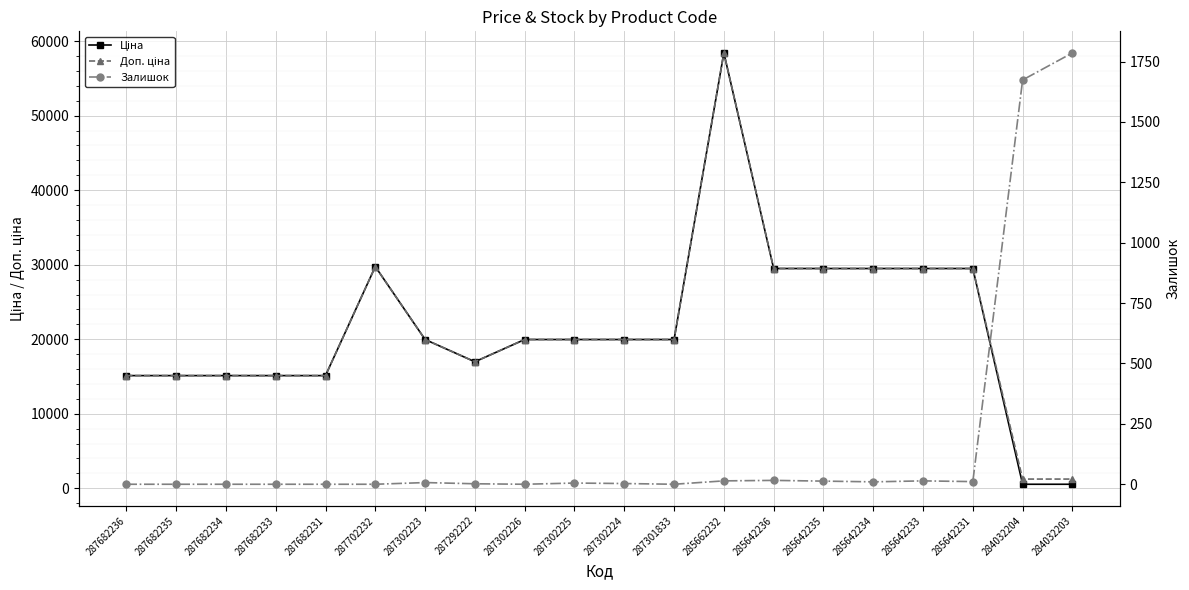

Where is the first local maximum for Ціна?

287702232